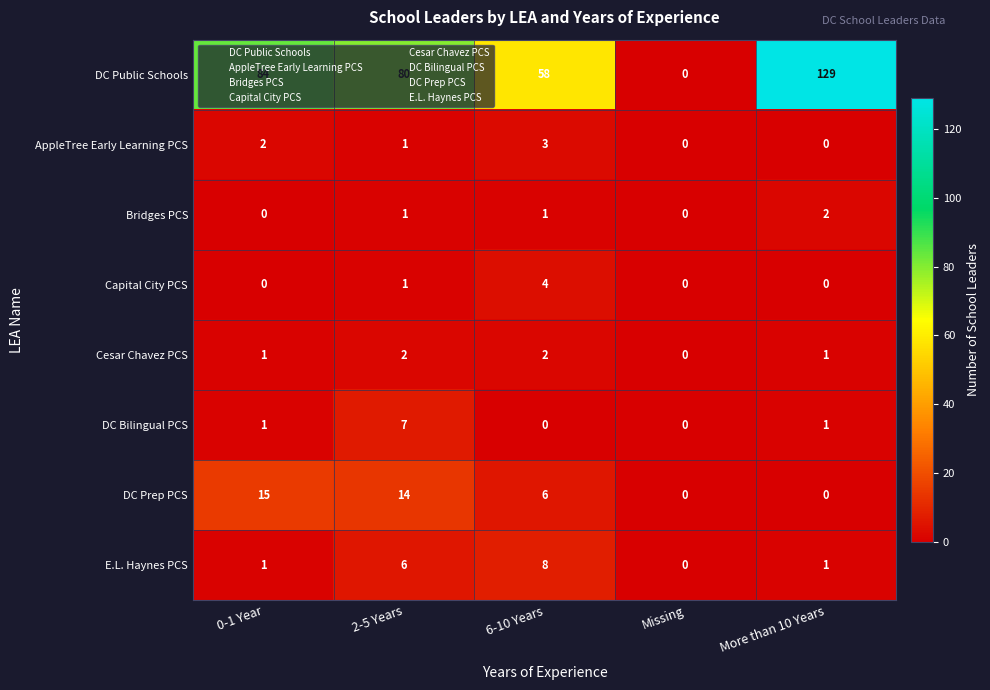

Is it true that DC Public Schools equals 99 at 6-10 Years?

False